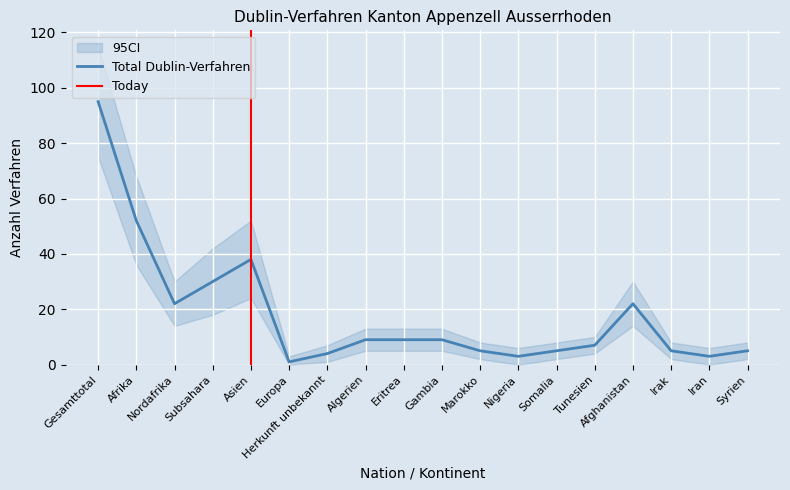

True or false: Total Dublin-Verfahren has a value of 95 at Gesamttotal.

True